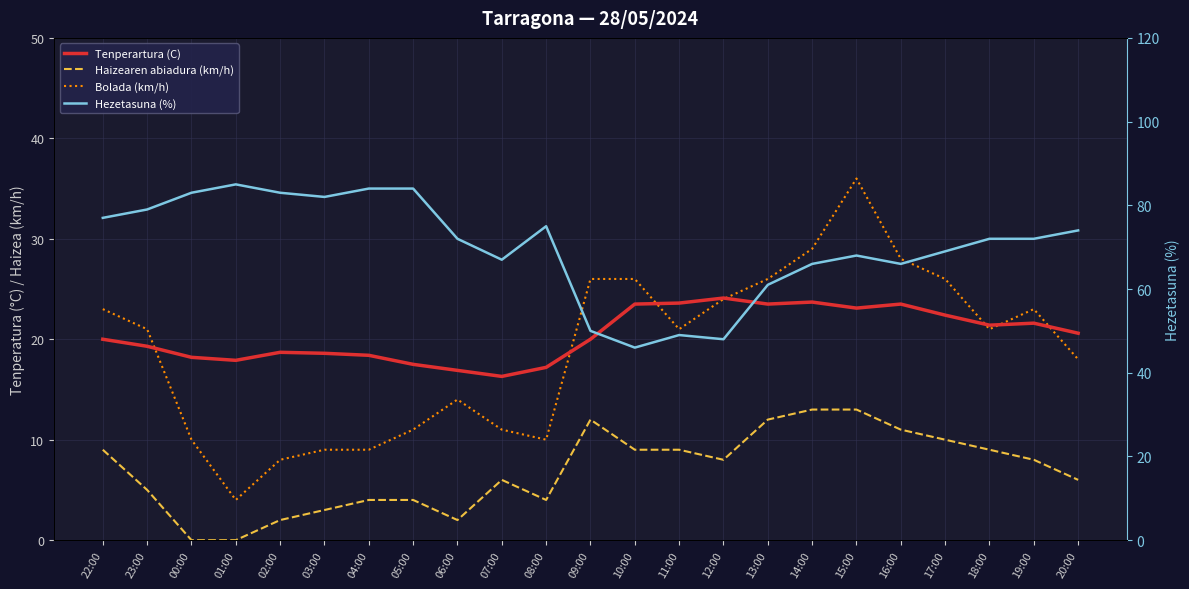

At 01:00, list the series in order from smallest to largest.

Haizearen abiadura (km/h), Bolada (km/h), Tenperartura (C), Hezetasuna (%)